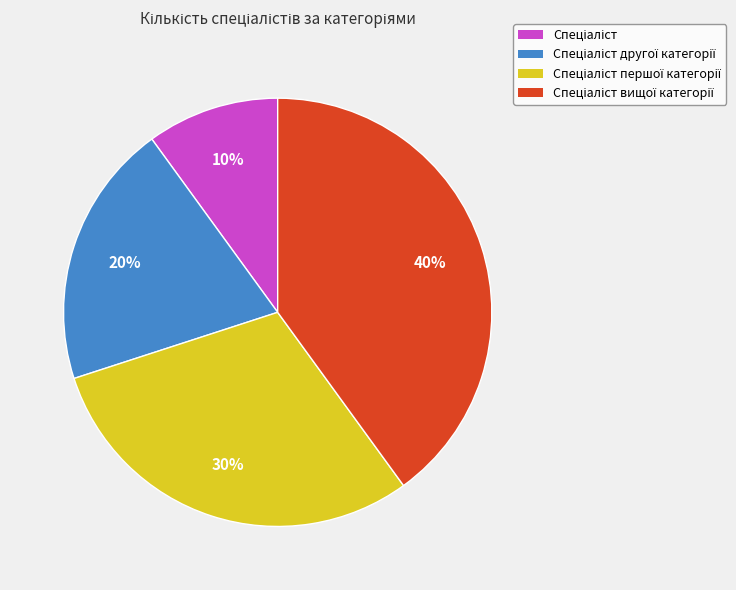

To the nearest percent, what is the difference between the largest and smallest slice percentages?

30%